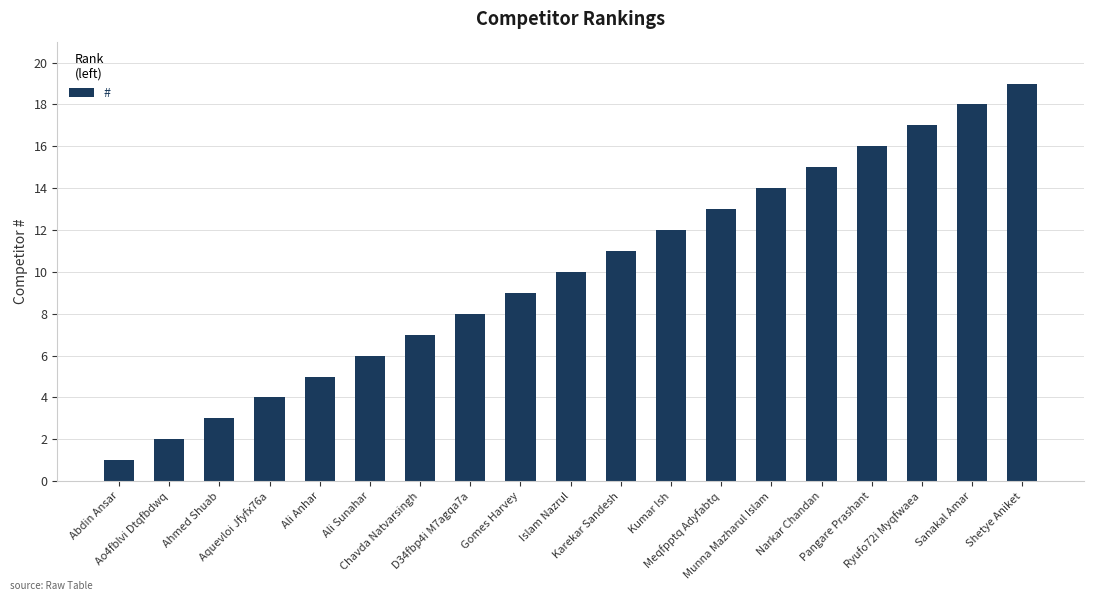

What is the minimum value shown in the chart?

1